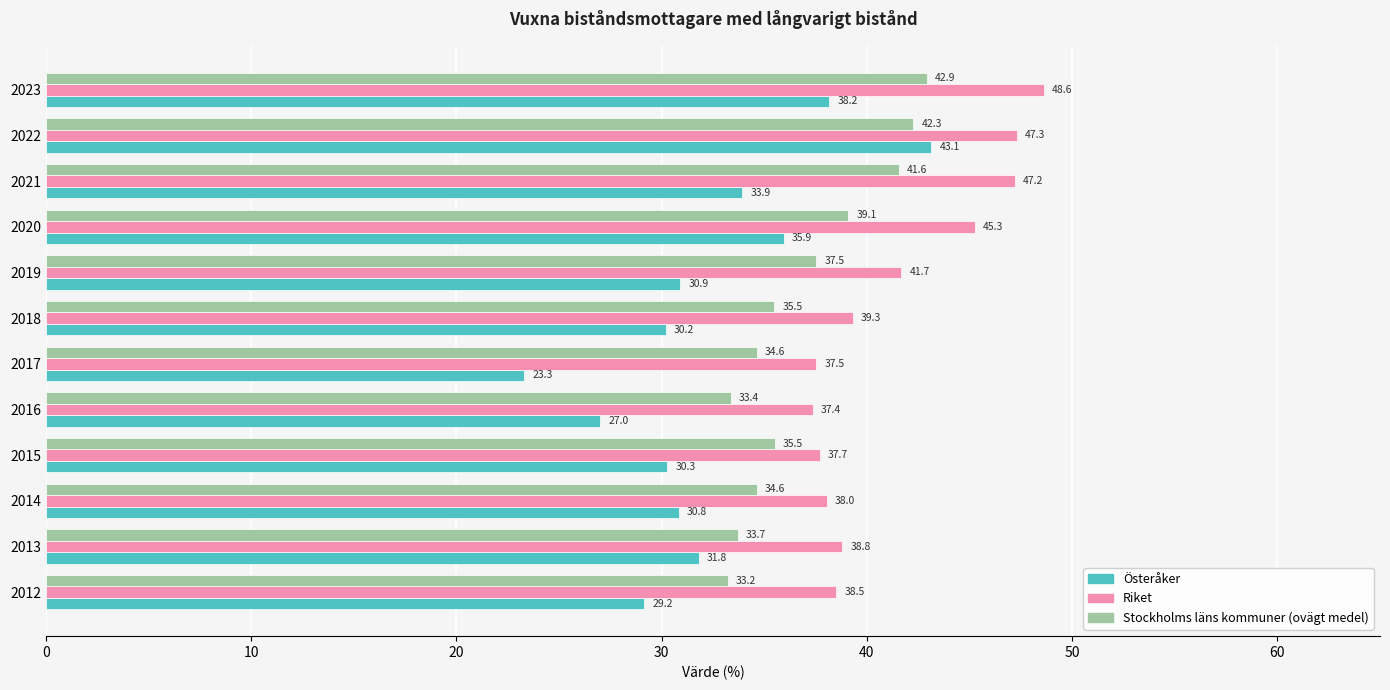

At which category is the sum across all series the highest?

2022